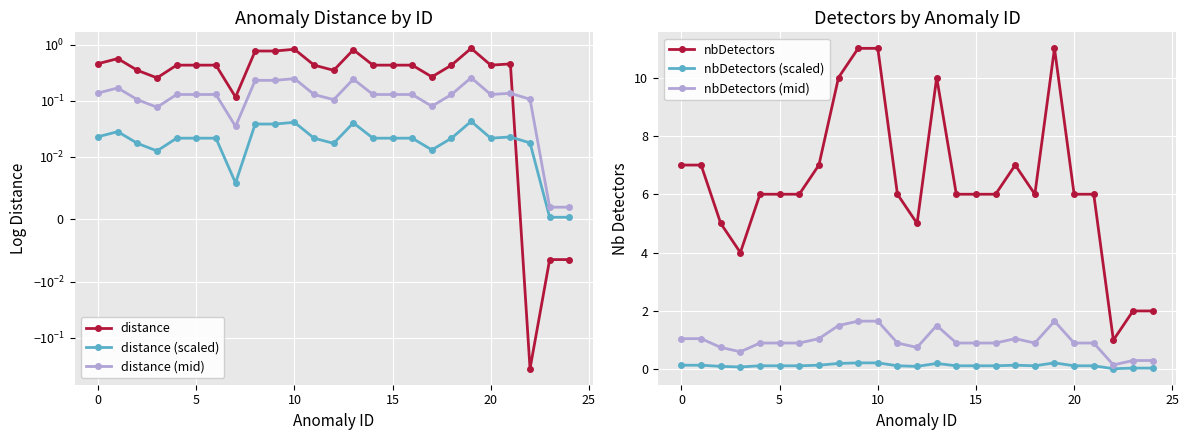

What is the average value of the distance (mid) series?

0.1